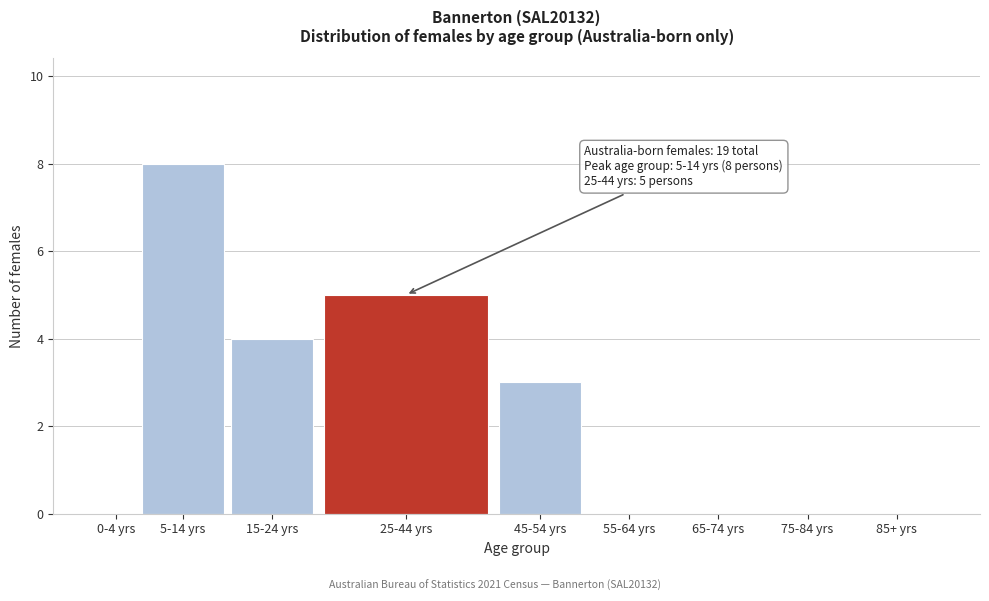

Reading left to right, list all the values displayed in this chart.

0-4 yrs=0	5-14 yrs=8	15-24 yrs=4	25-44 yrs=5	45-54 yrs=3	55-64 yrs=0	65-74 yrs=0	75-84 yrs=0	85+ yrs=0